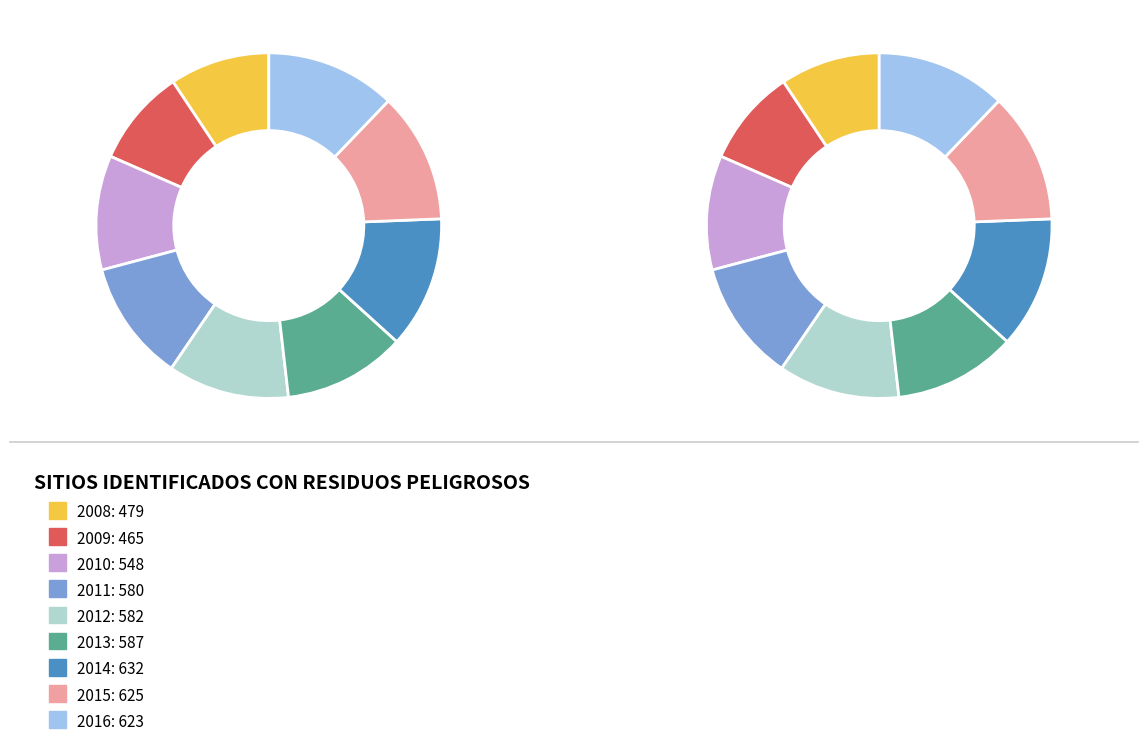

To the nearest percent, what portion does 2014 represent?

12%